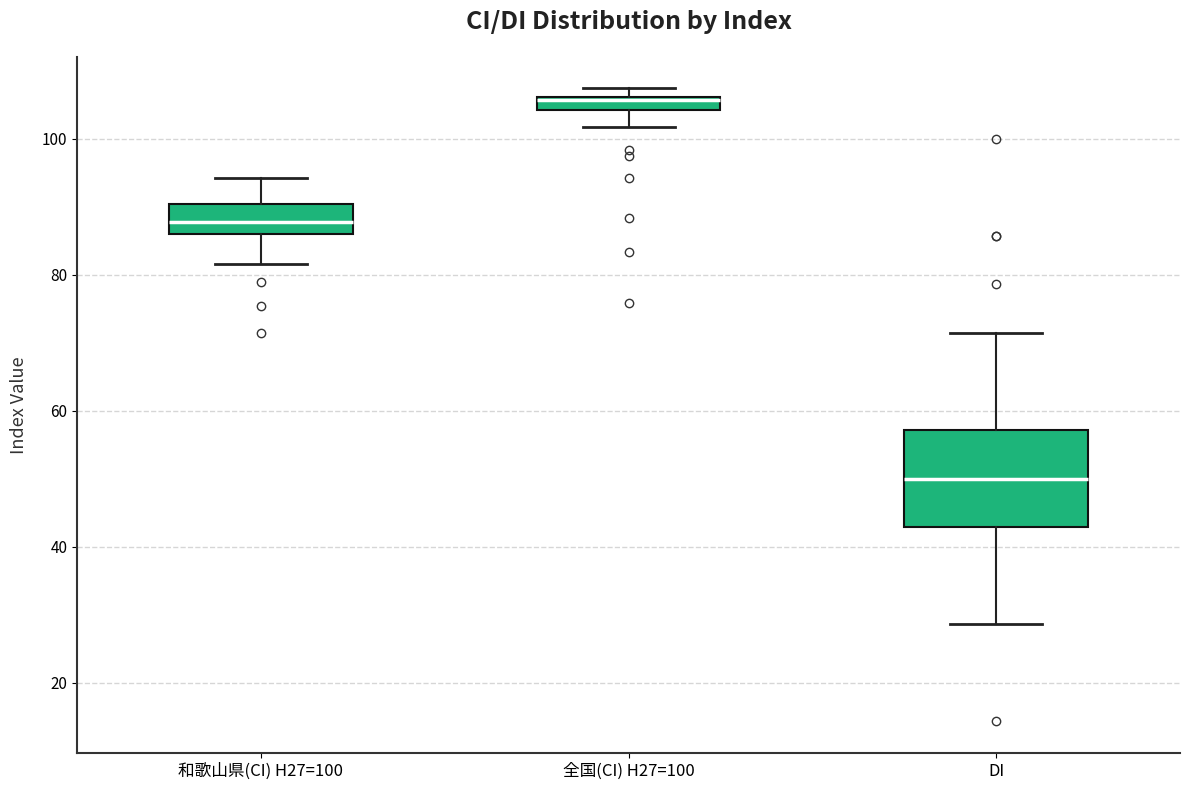

Where is the lower edge of the box for DI on the y-axis? The values are not printed on the chart, so give them approximately, as read against the axis.

42